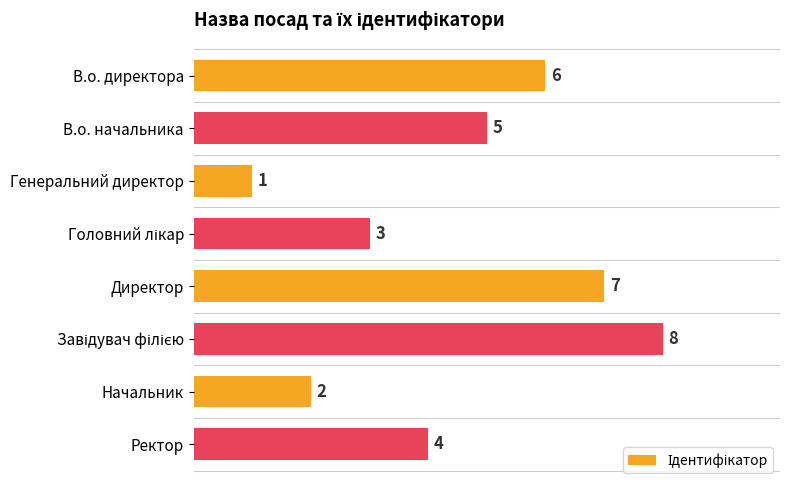

Reading top to bottom, list all the values displayed in this chart.

6	5	1	3	7	8	2	4